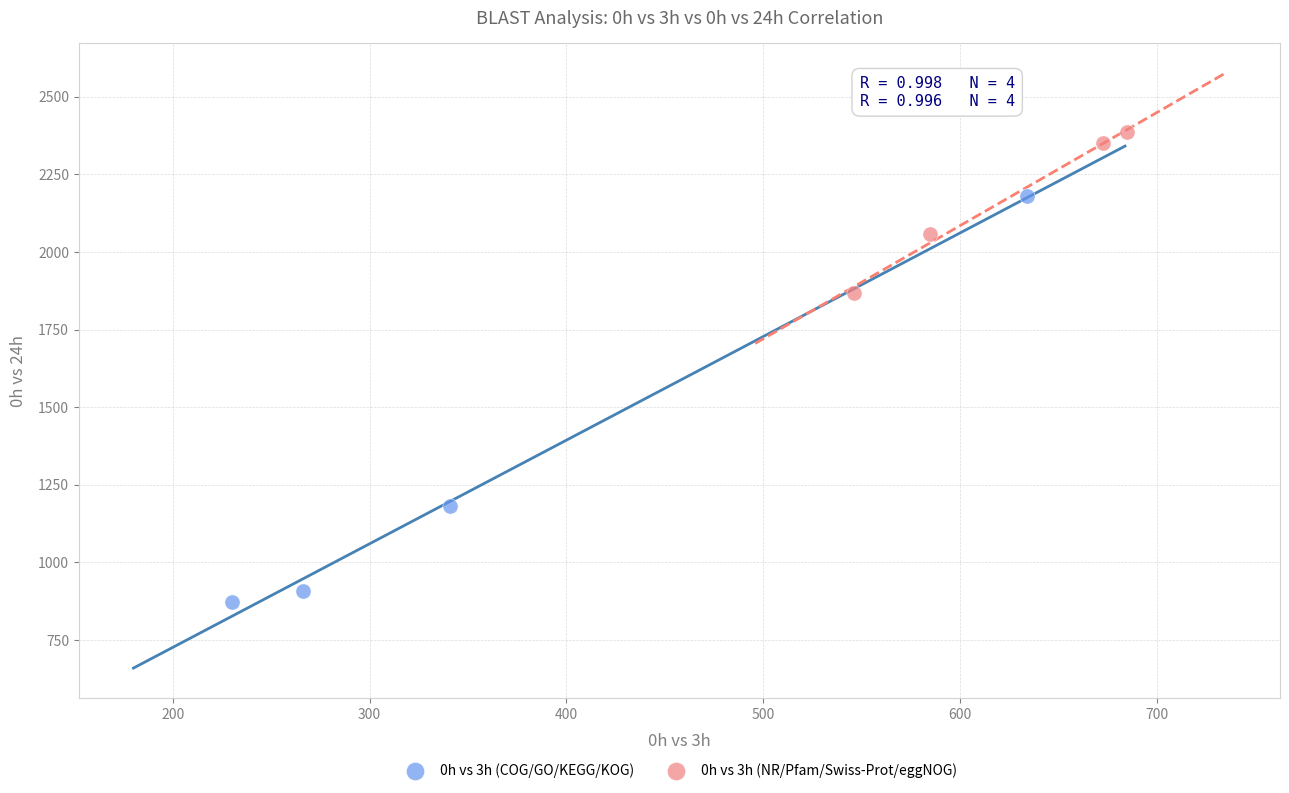

What are all the series names shown in the legend?

0h vs 3h (COG/GO/KEGG/KOG), 0h vs 3h (NR/Pfam/Swiss-Prot/eggNOG)